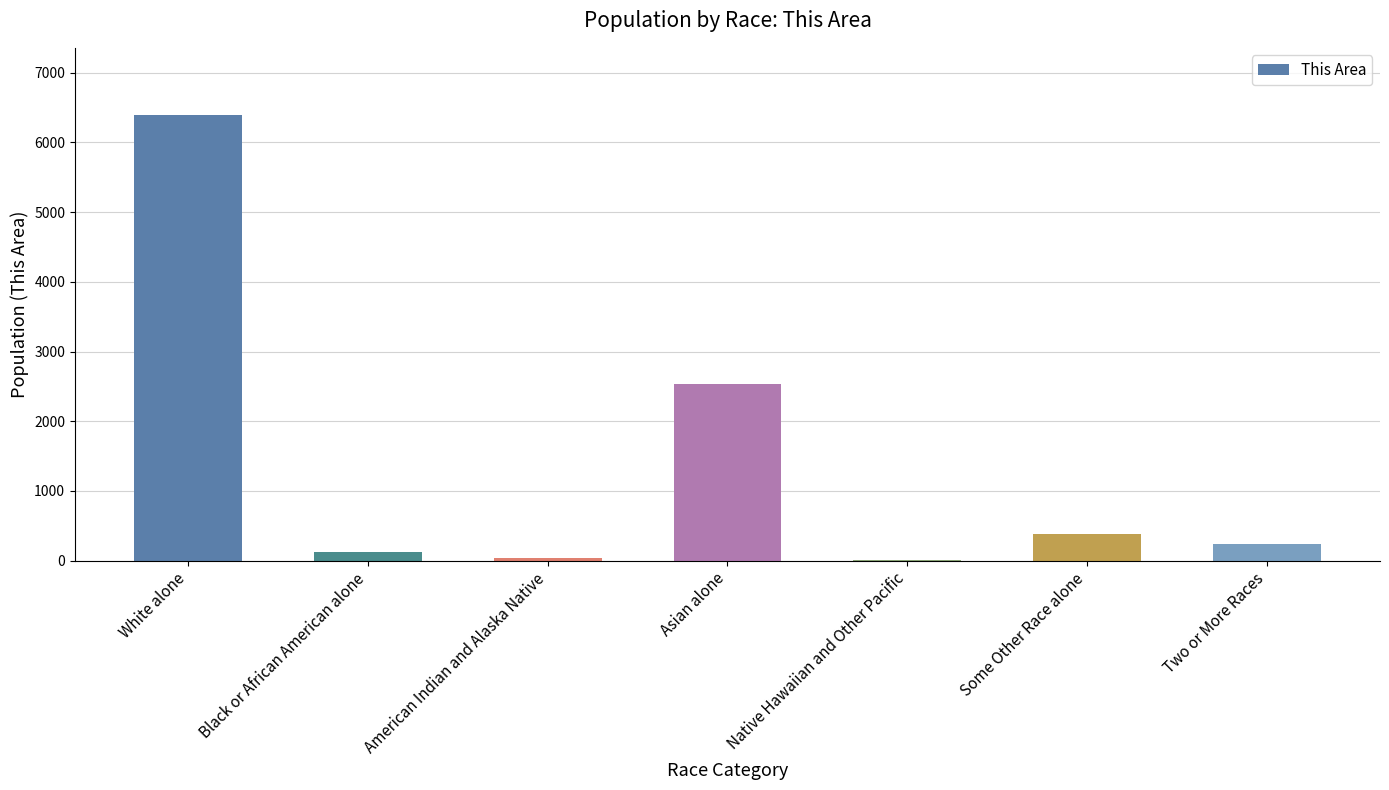

Which has a higher value, American Indian and Alaska Native or Two or More Races?

Two or More Races